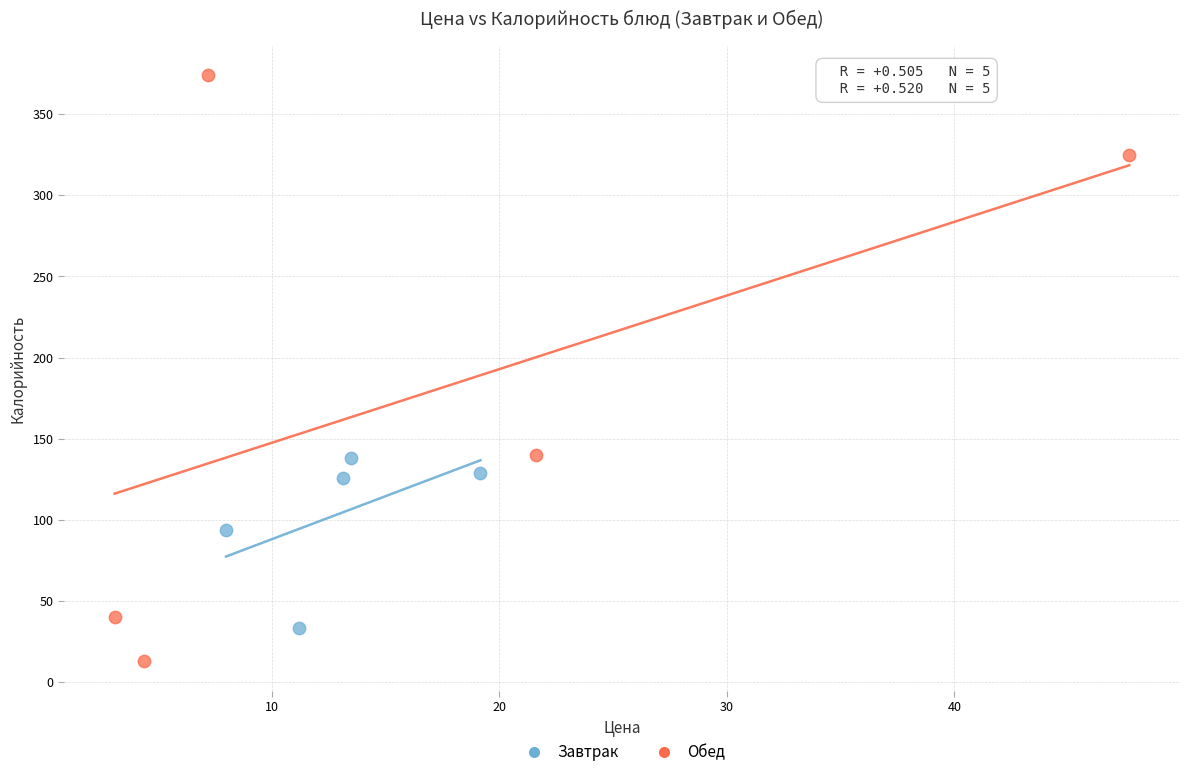

Which series contains the lowest Y value?

Обед